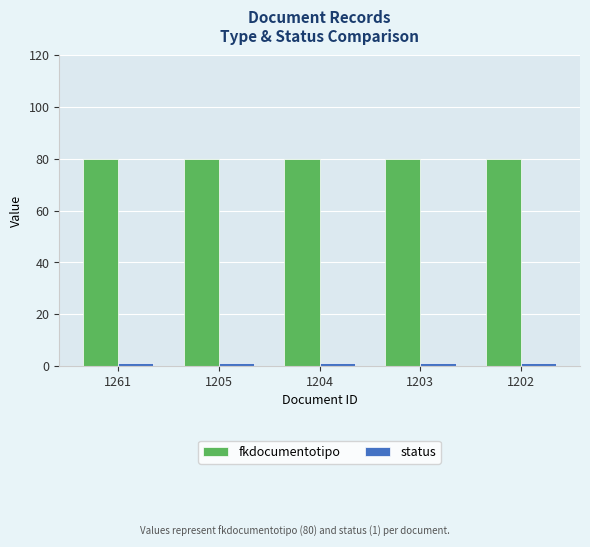

The fkdocumentotipo series shows 131 at 1205. True or false?

False